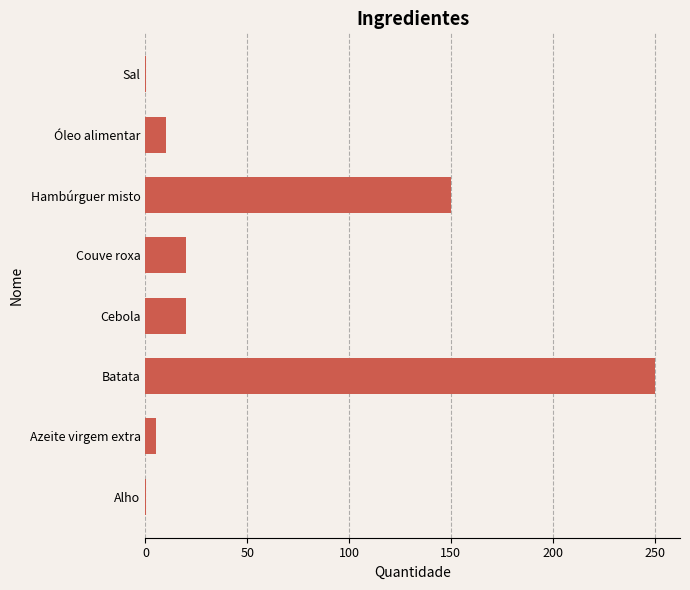

The chart shows a value of 20.0 at Couve roxa. True or false?

True